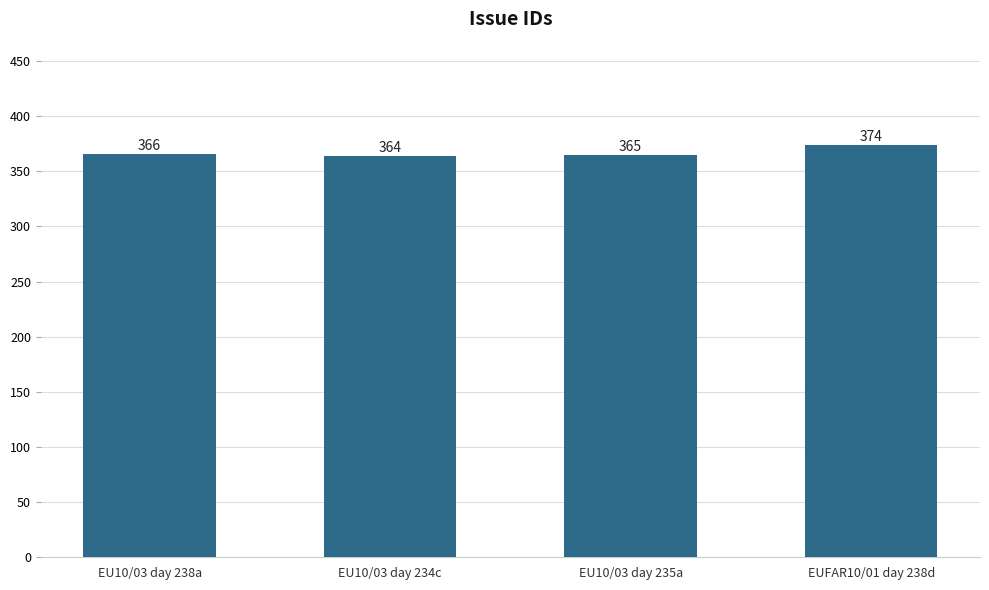

The value at EU10/03 day 235a is 84. True or false?

False